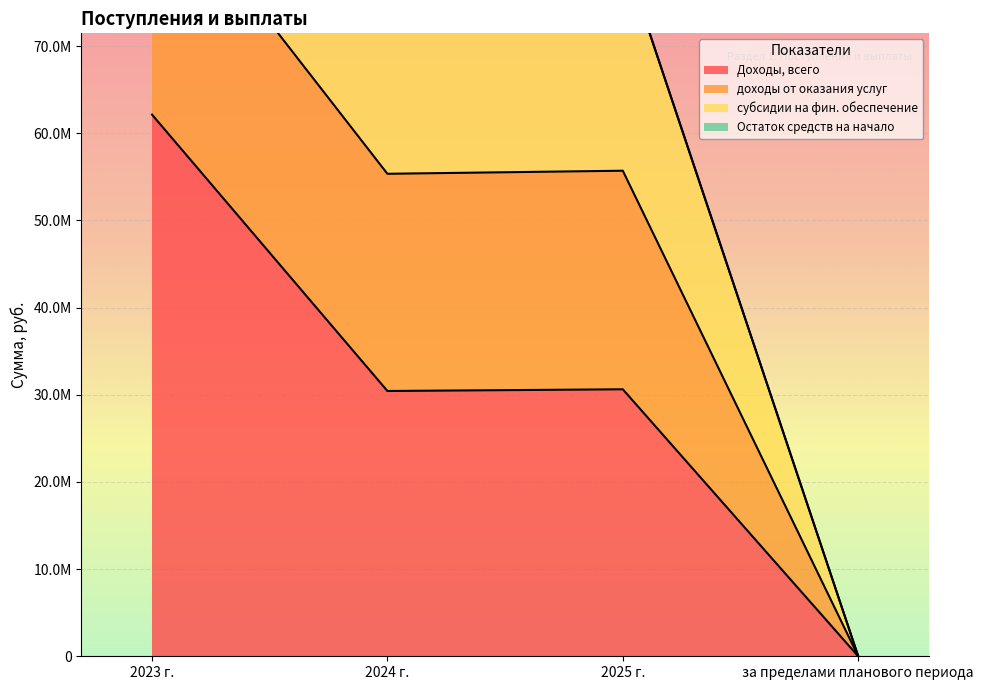

How many values in the Остаток средств на начало series exceed 0?

1